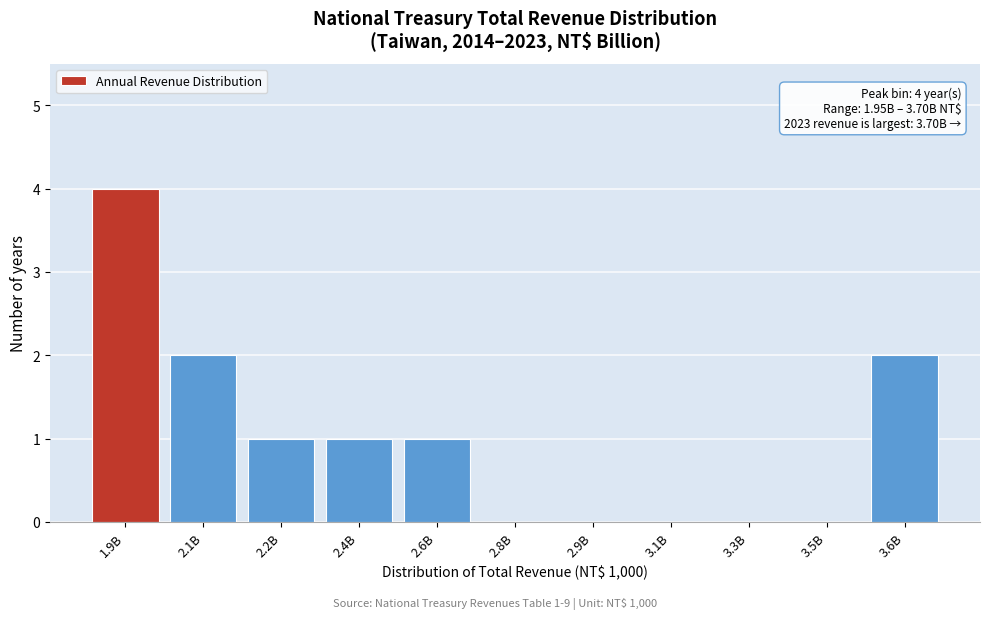

Reading left to right, list all the values displayed in this chart.

1.9B=4	2.1B=2	2.2B=1	2.4B=1	2.6B=1	2.8B=0	2.9B=0	3.1B=0	3.3B=0	3.5B=0	3.6B=2